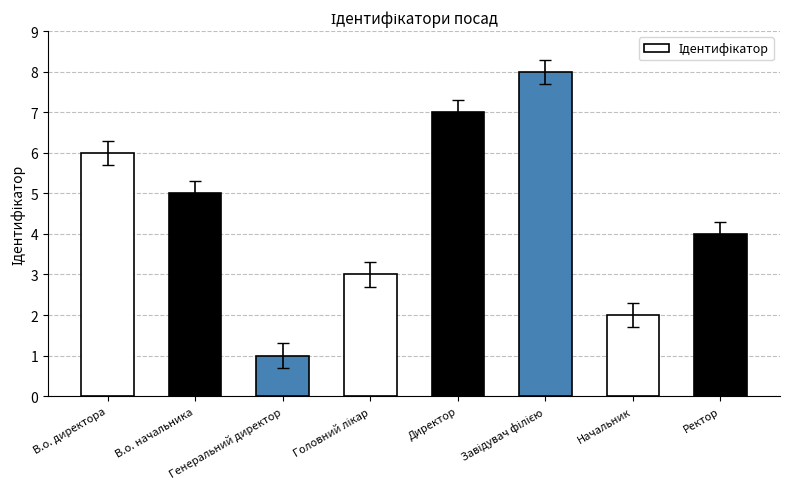

At which label does the data first exceed 5?

В.о. директора